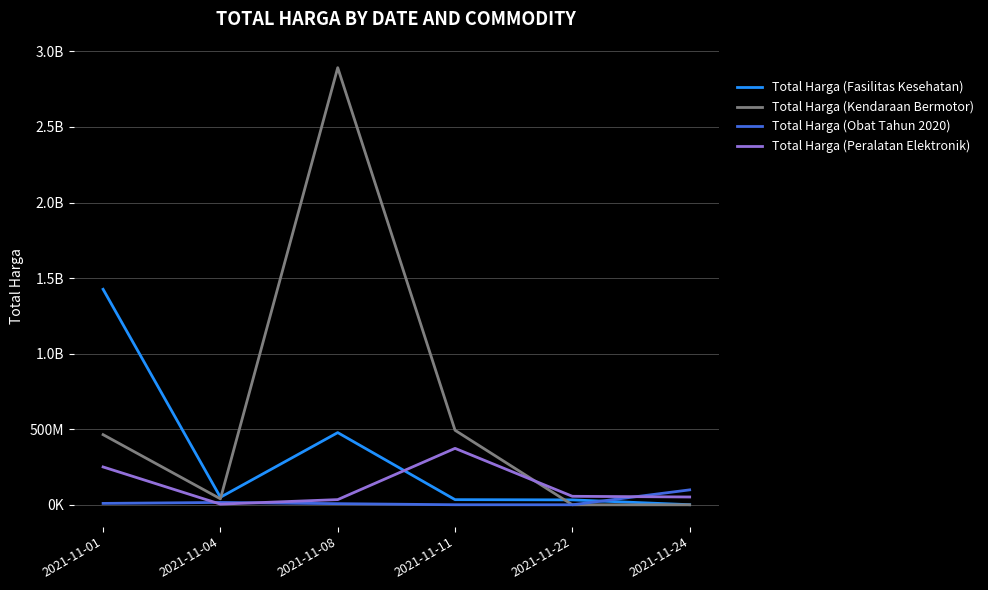

How many intersections are there between Total Harga (Peralatan Elektronik) and Total Harga (Kendaraan Bermotor)?

1